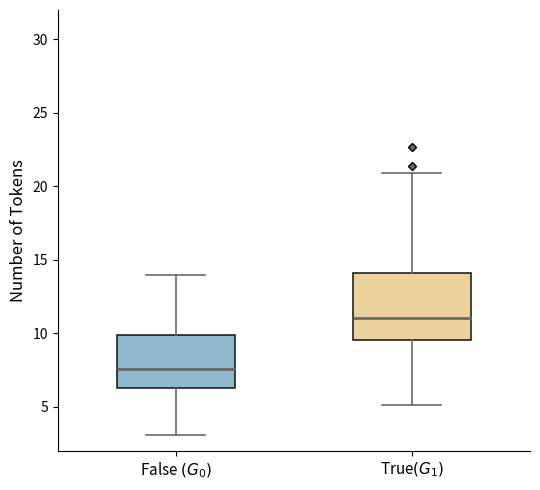

Which box is the tallest, from its lower edge to its upper edge?

True$(G_1)$